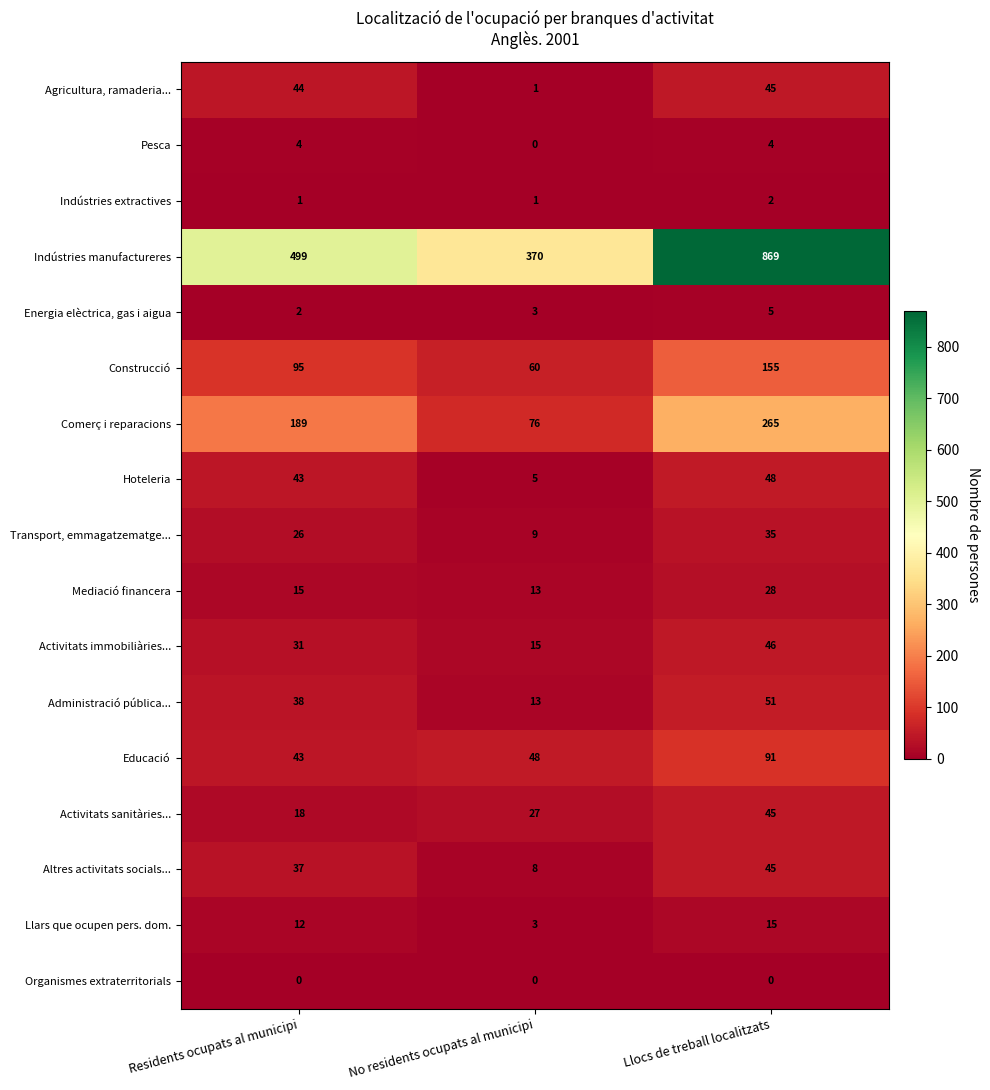

At Residents ocupats al municipi, list the series in order from largest to smallest.

Indústries manufactureres, Comerç i reparacions, Construcció, Agricultura, ramaderia..., Hoteleria, Educació, Administració pública..., Altres activitats socials..., Activitats immobiliàries..., Transport, emmagatzematge..., Activitats sanitàries..., Mediació financera, Llars que ocupen pers. dom., Pesca, Energia elèctrica, gas i aigua, Indústries extractives, Organismes extraterritorials